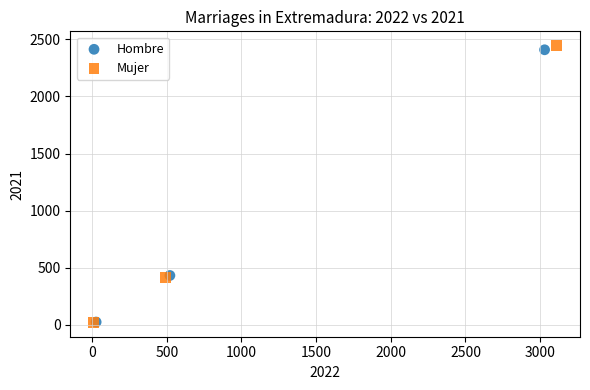

Which series has the widest spread of Y values?

Mujer